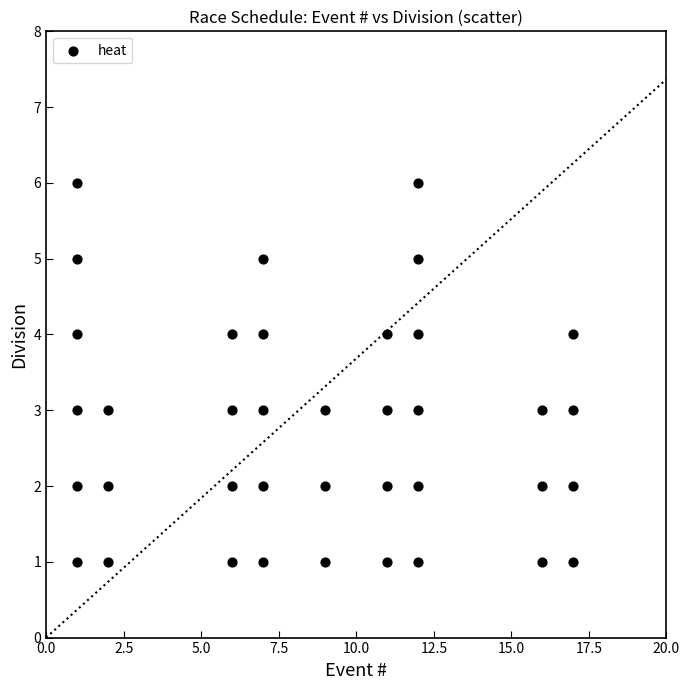

What is the range of Y values (max minus min)?

5